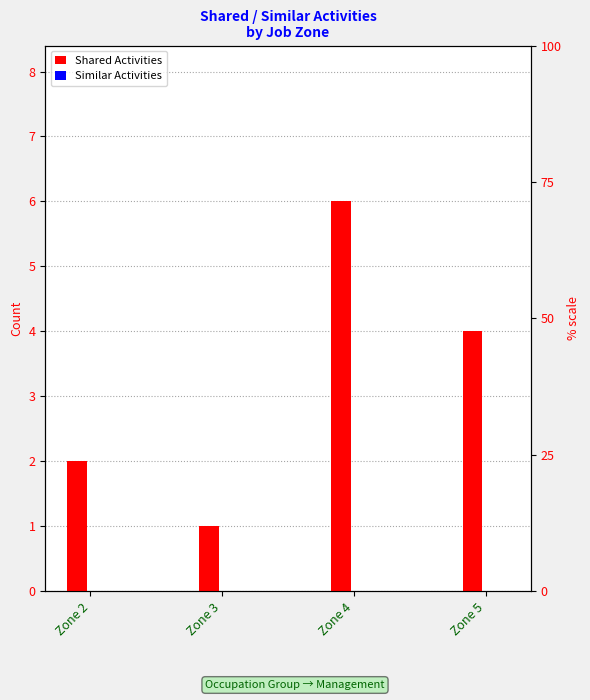

What is the difference between the highest and lowest values at Zone 2?

2